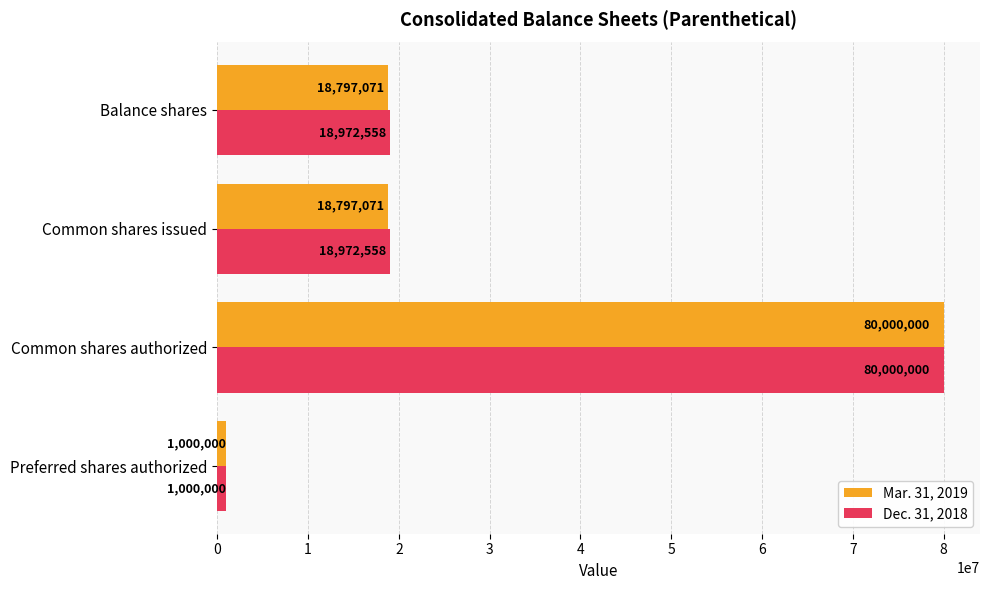

Which series changed the most between Preferred shares authorized and Common shares issued?

Dec. 31, 2018